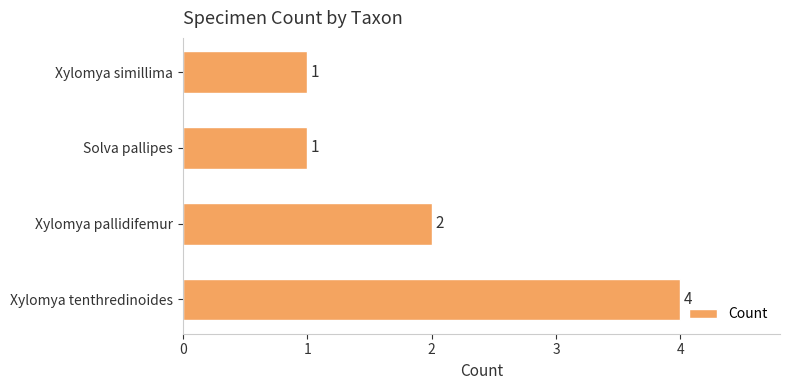

Where is the data nearest to the value 2?

Xylomya pallidifemur